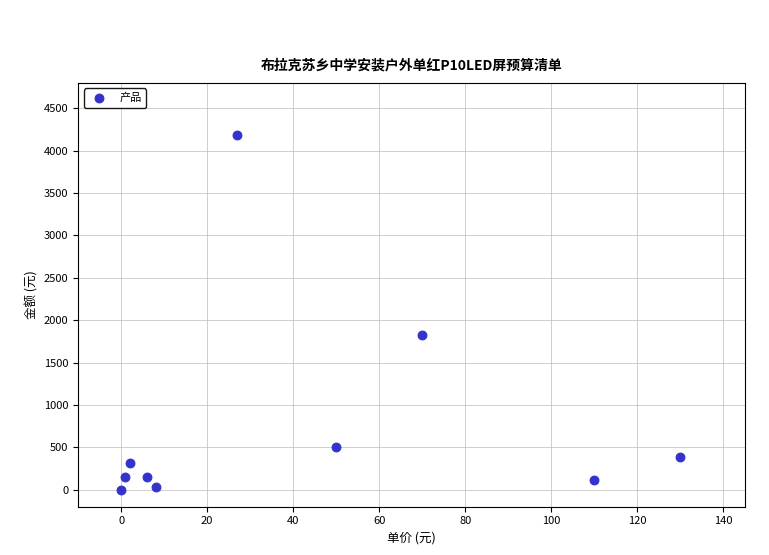

What is the range of Y values (max minus min)?

4185